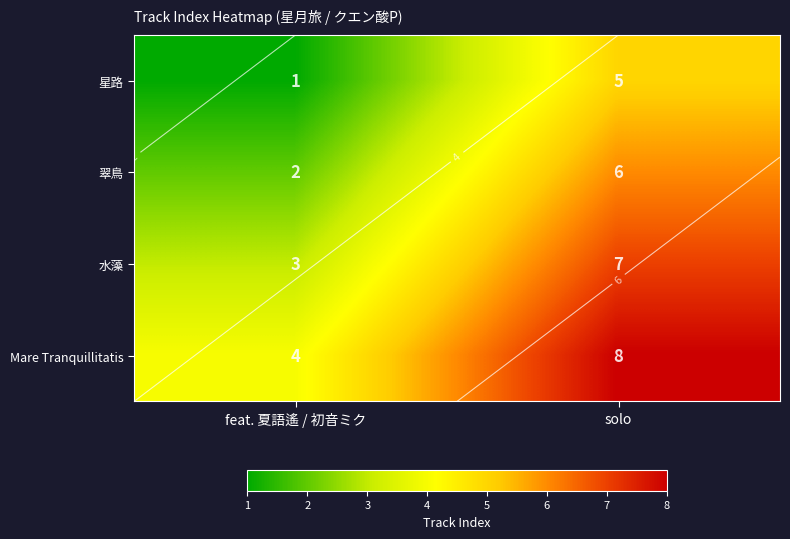

At how many categories does at least one series exceed 4?

1